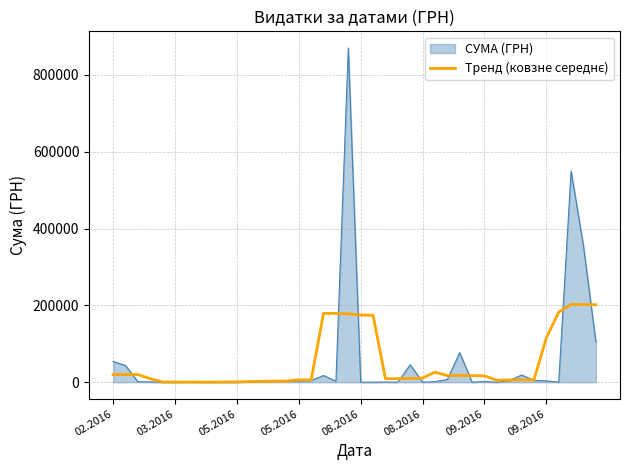

Which series has the widest spread of values?

СУМА (ГРН)